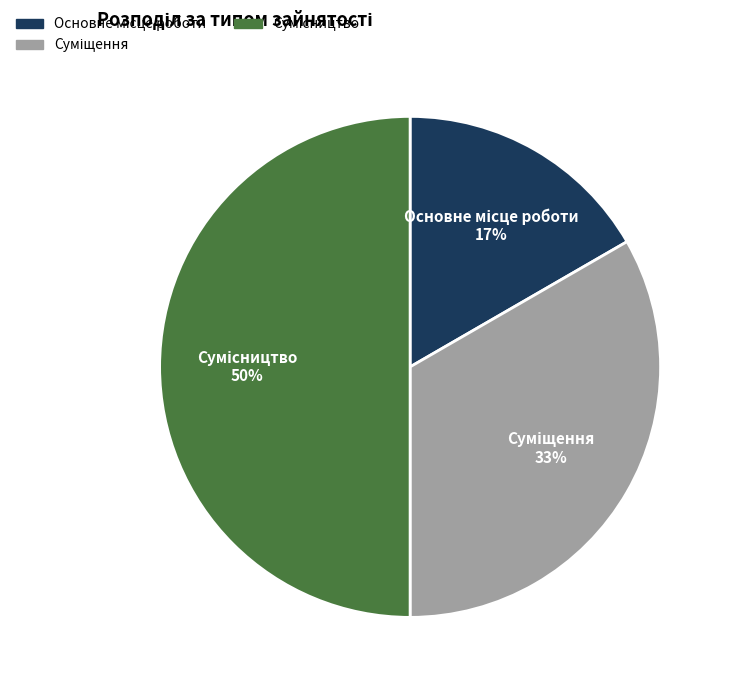

To the nearest percent, what is the average slice percentage?

33%